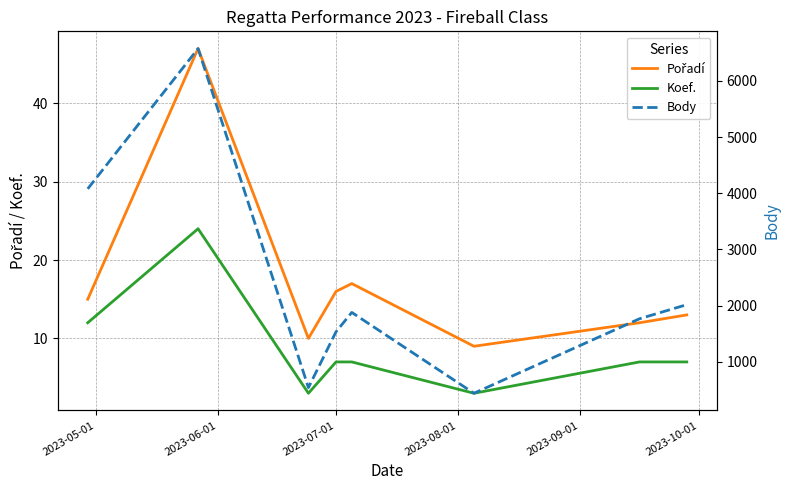

What position from the left is 2023-07-01?

3